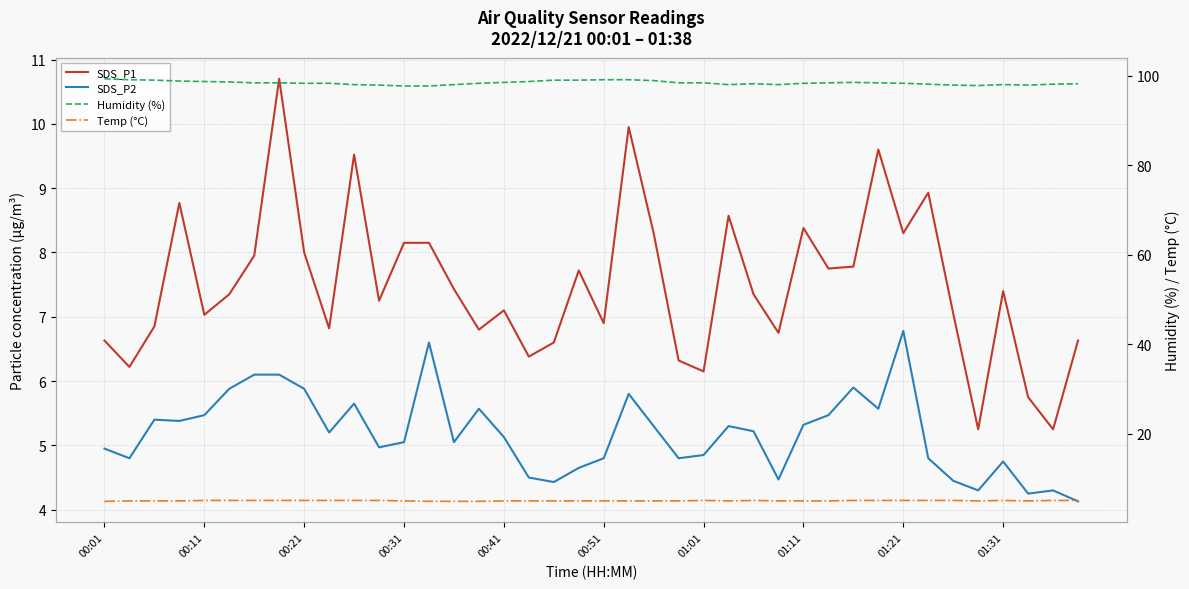

What is the value of the Humidity (%) point at the 14th from the left?

97.7